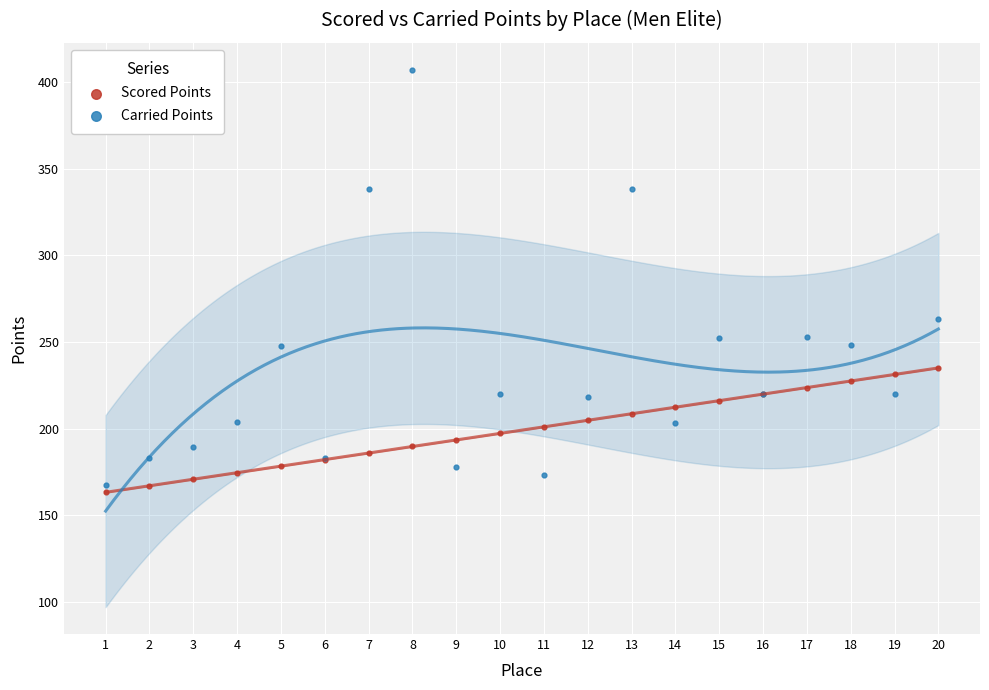

Which series has the largest Y range (max minus min)?

Carried Points